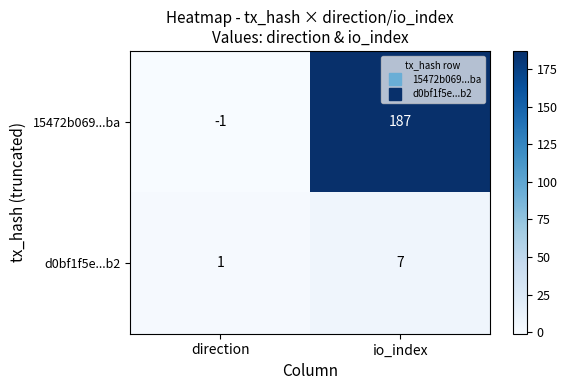

At which label is 15472b069...ba closest to 93?

direction